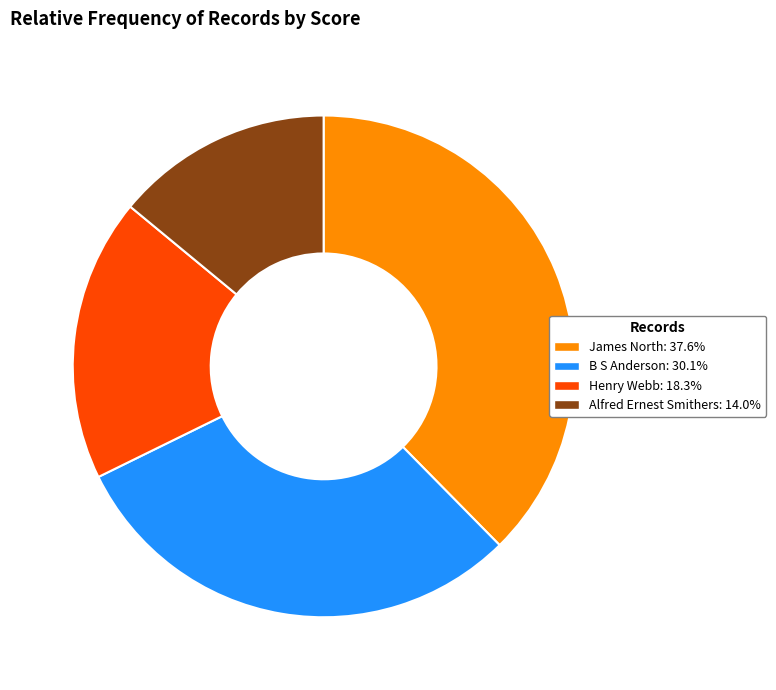

Is the sum of Alfred Ernest Smithers: 14.0% and James North: 37.6% greater than half?

Yes